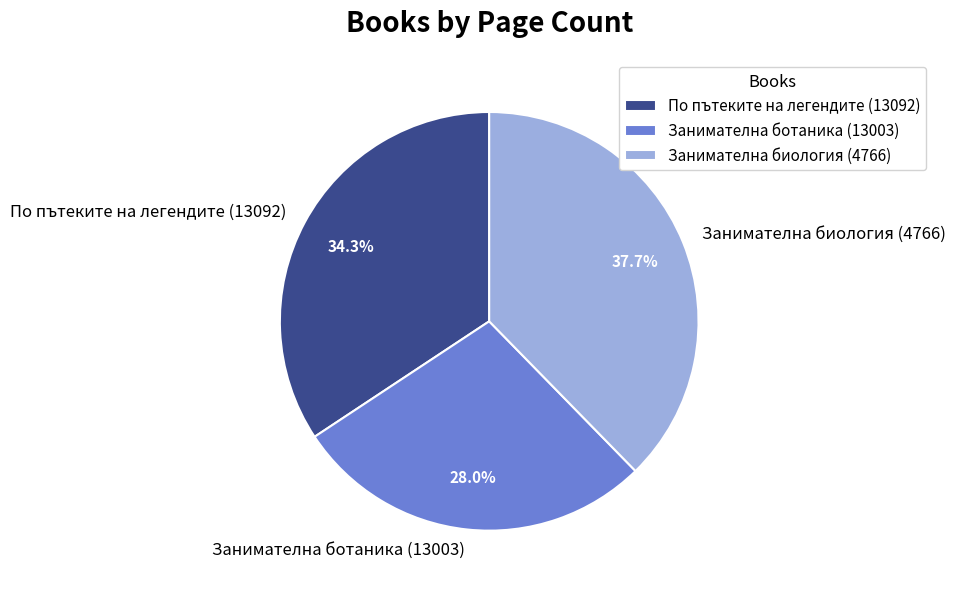

How many segments does this pie chart have?

3